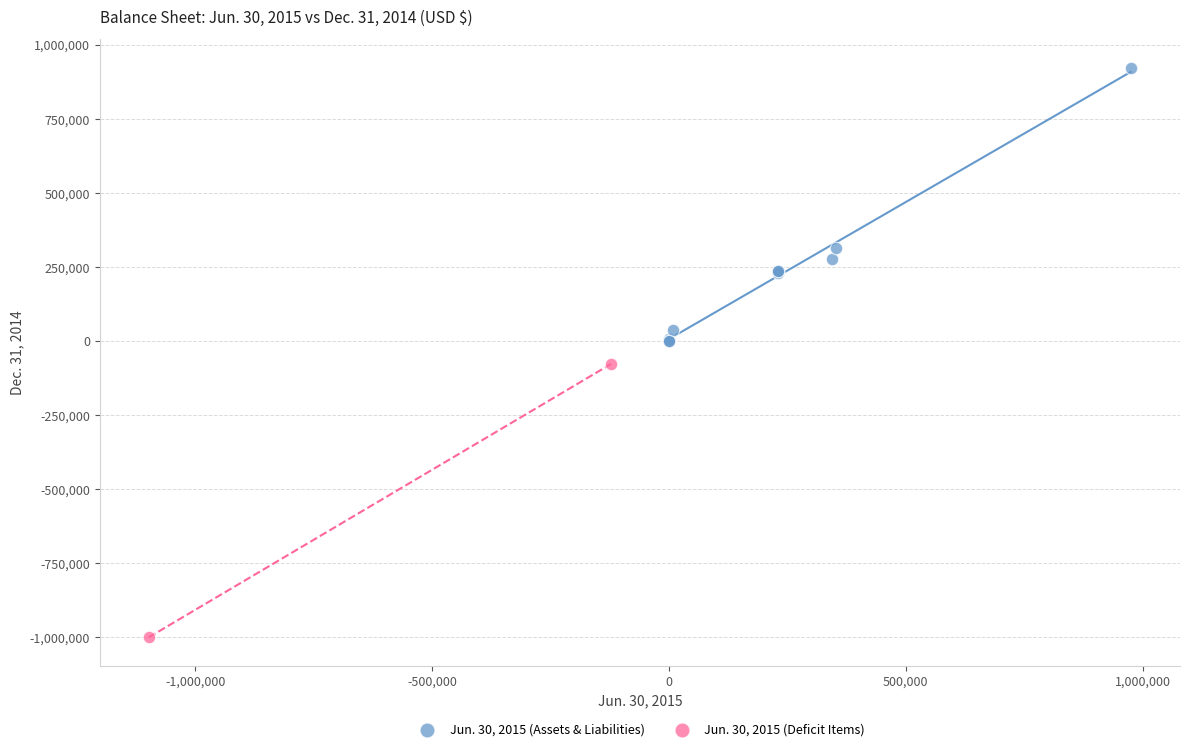

Which series contains the highest Y value?

Jun. 30, 2015 (Assets & Liabilities)